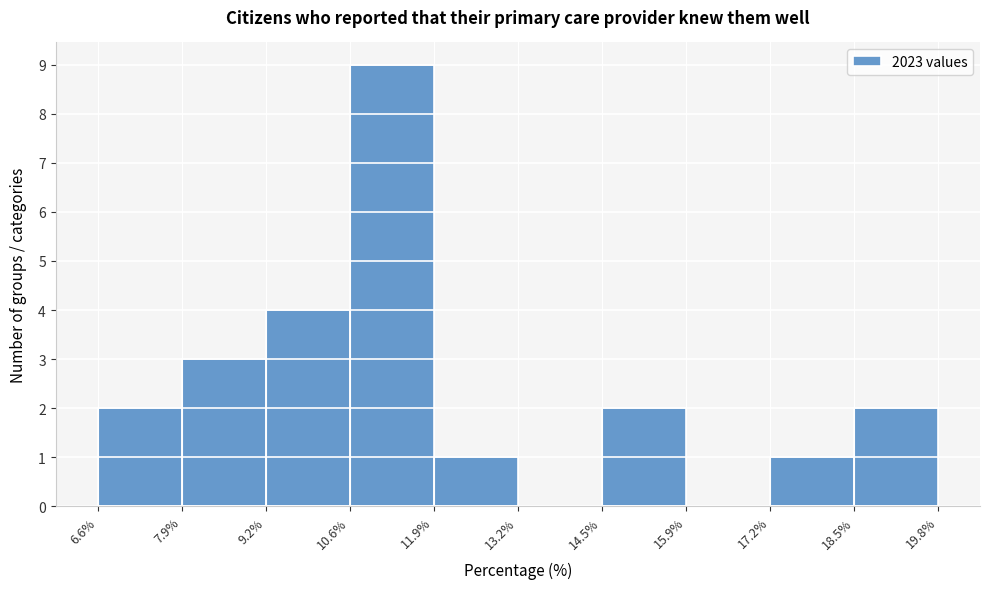

How tall is the bar that spans 7.9% to 9.2% on the x-axis? The values are not printed on the chart, so give them approximately, as read against the axis.

3